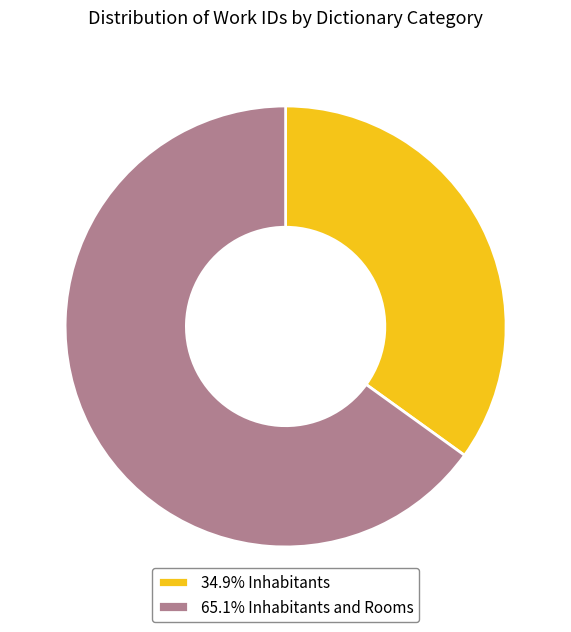

What is the ratio of the value at 34.9% Inhabitants to the value at 65.1% Inhabitants and Rooms?

0.5